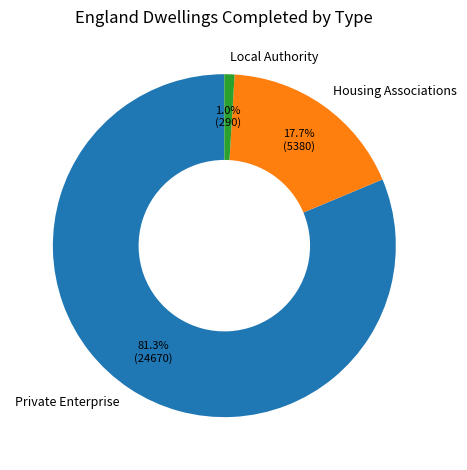

True or false: Private Enterprise accounts for 81% of the total.

True